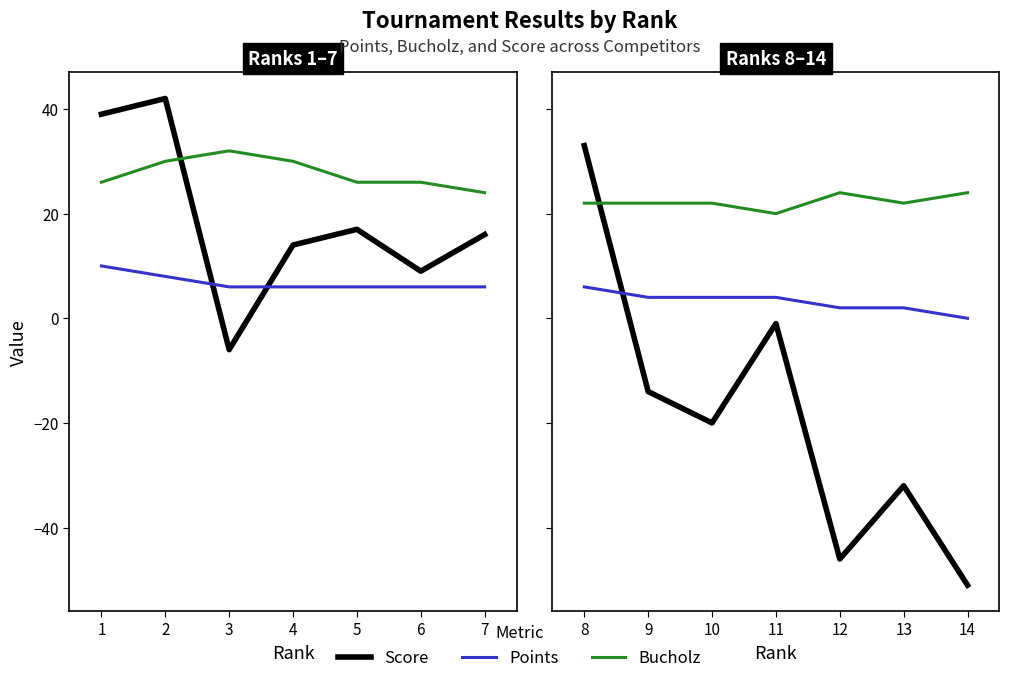

What is the total value across all series at 8?

61